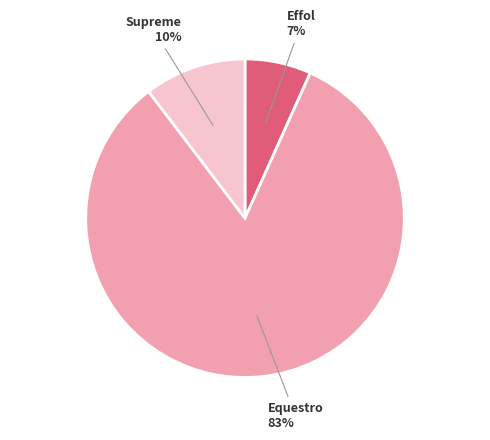

Combined, do Effol and Equestro account for over 50%?

Yes